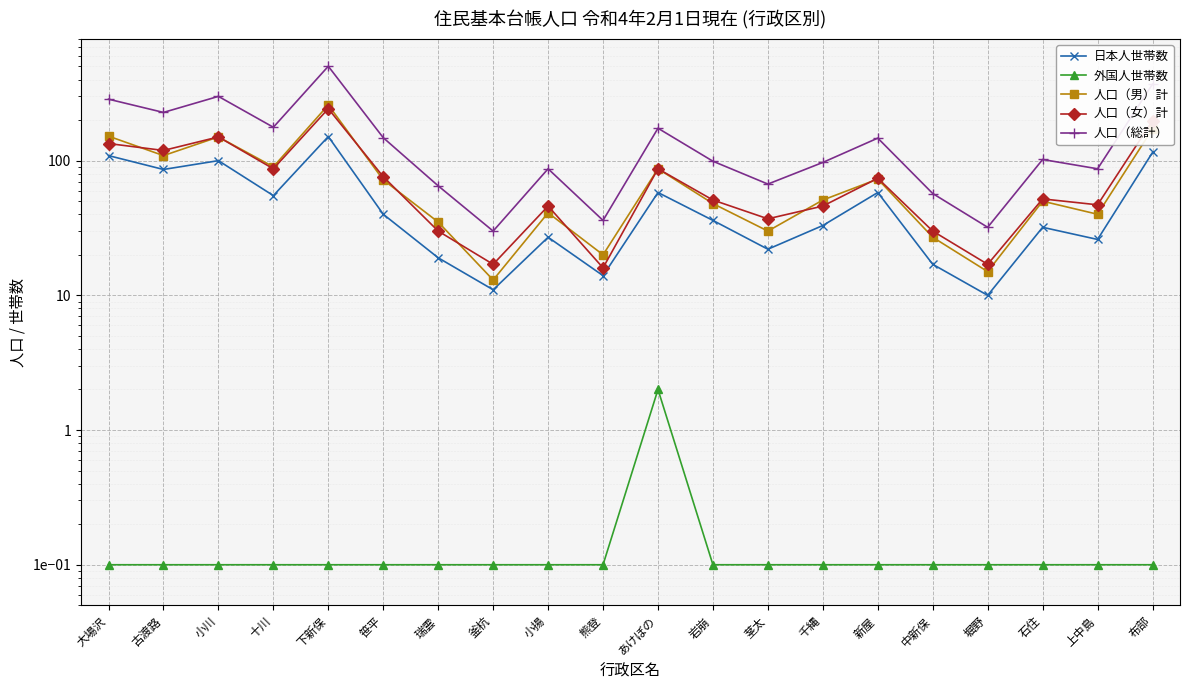

At which category does 人口（女）計 reach its first local valley?

古渡路